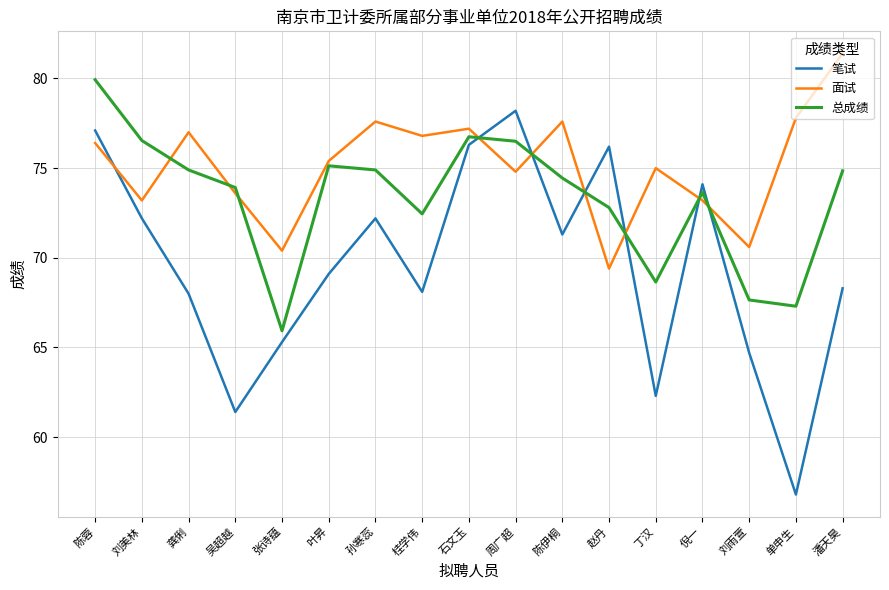

True or false: 笔试 and 面试 intersect in this chart.

True